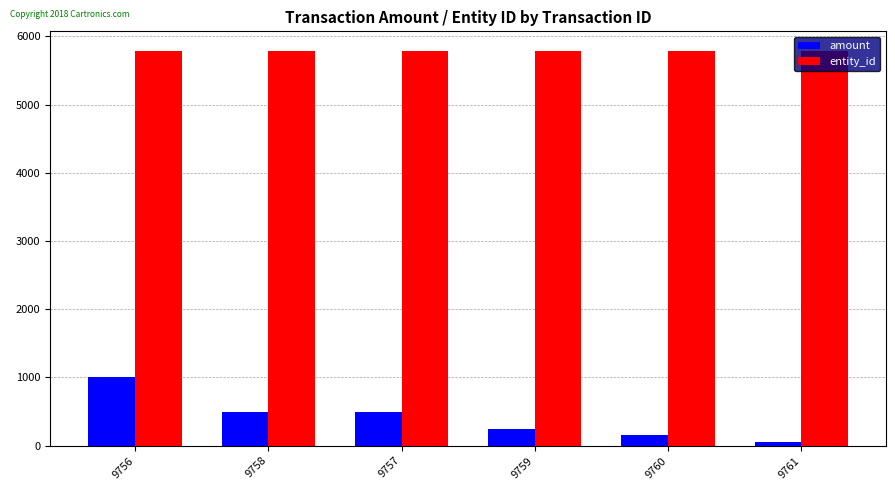

At how many categories does at least one series exceed 384?

6